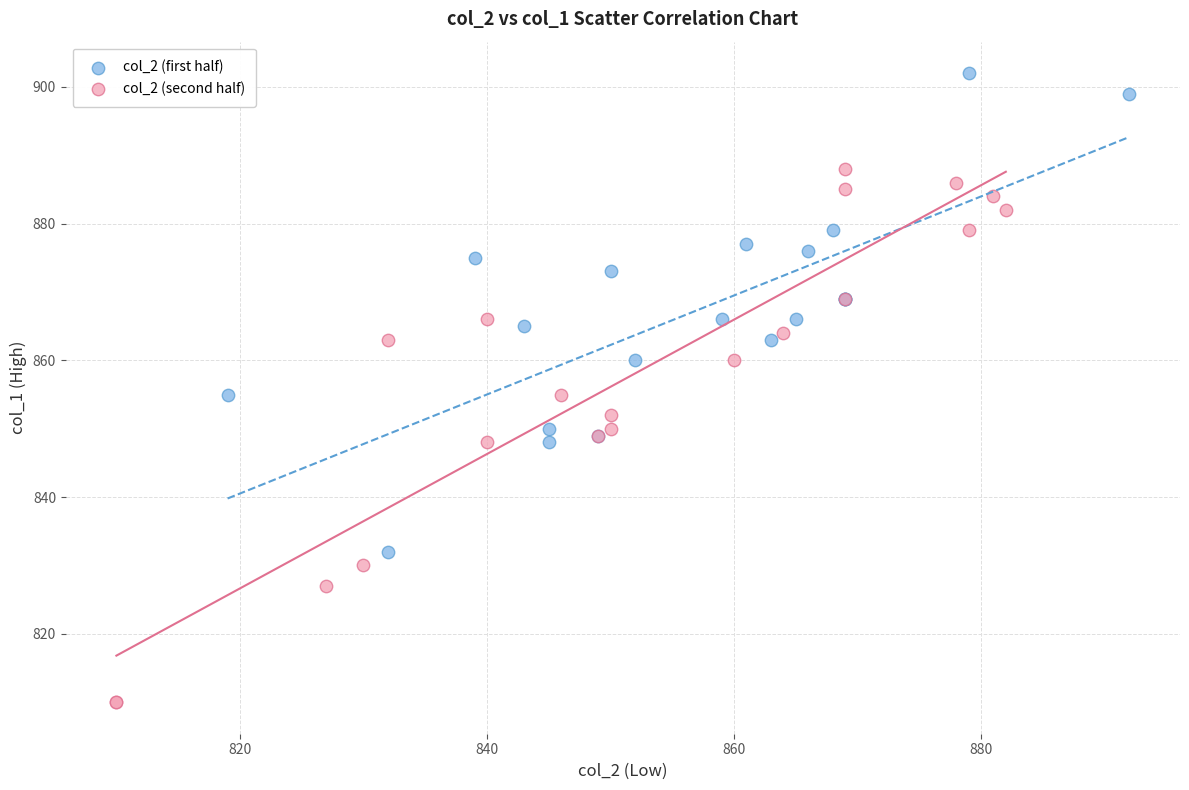

Which series contains the lowest Y value?

col_2 (second half)